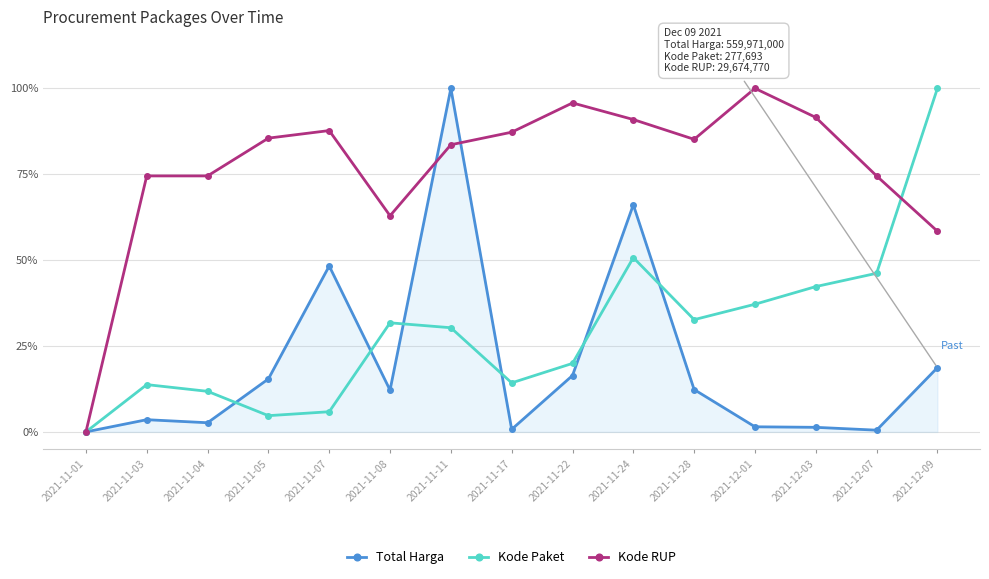

Reading left to right, what are all the values shown in this chart?

Total Harga: 0.0	0.0	0.0	0.2	0.5	0.1	1.0	0.0	0.2	0.7	0.1	0.0	0.0	0.0	0.2
Kode Paket: 0.0	0.1	0.1	0.0	0.1	0.3	0.3	0.1	0.2	0.5	0.3	0.4	0.4	0.5	1.0
Kode RUP: 0.0	0.7	0.7	0.9	0.9	0.6	0.8	0.9	1.0	0.9	0.9	1.0	0.9	0.7	0.6